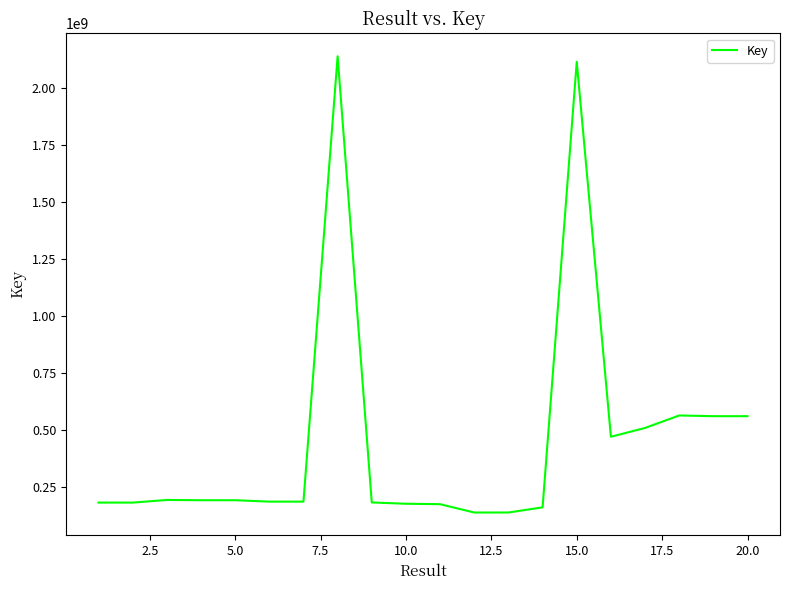

What is the maximum value shown in the chart?

2140741775